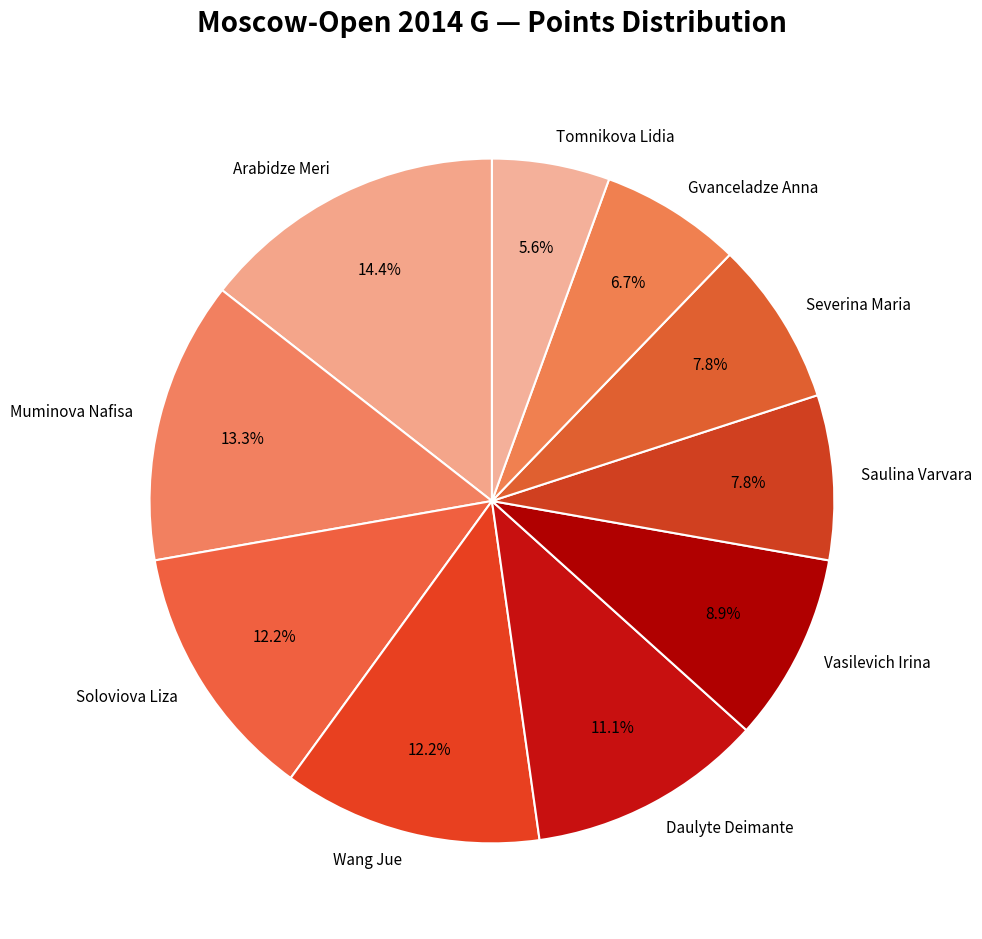

Do Muminova Nafisa and Wang Jue together represent more than half of the pie?

No